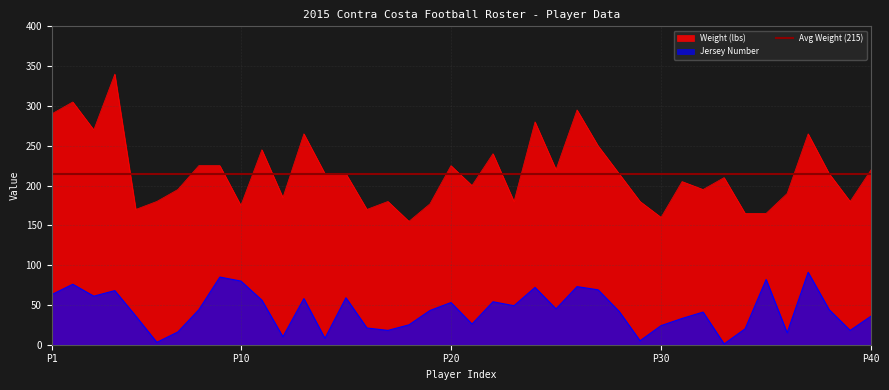

True or false: Jersey Number and Weight (lbs) cross at least once.

False